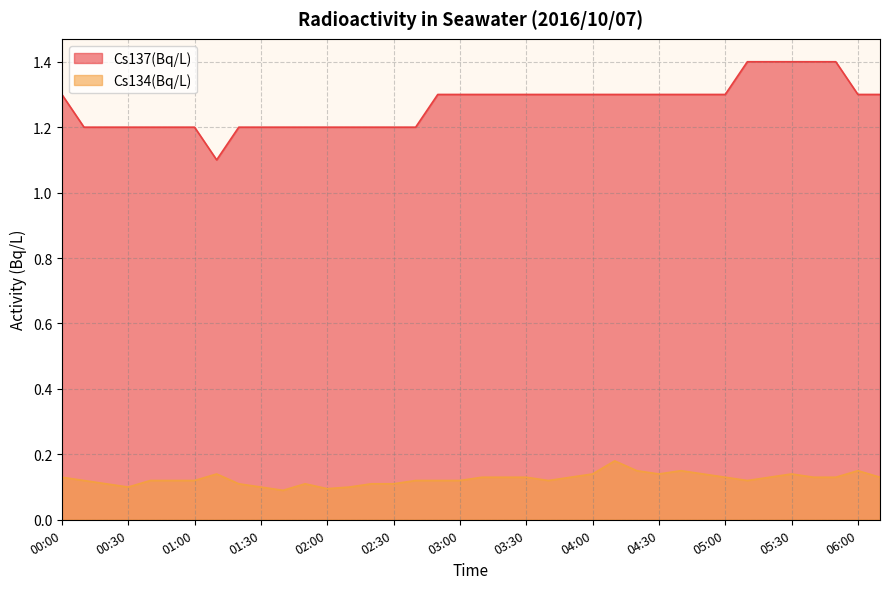

Which series has the widest spread of values?

Cs137(Bq/L)